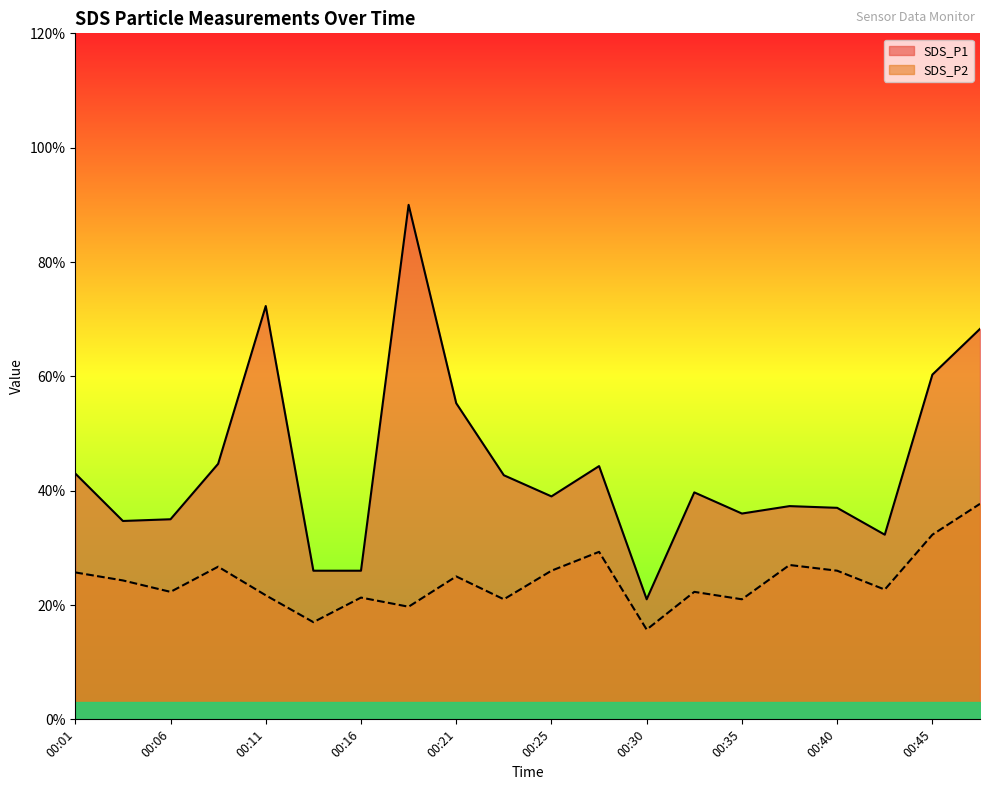

What is the difference between the maximum and minimum values in the SDS_P1 series?

6.9